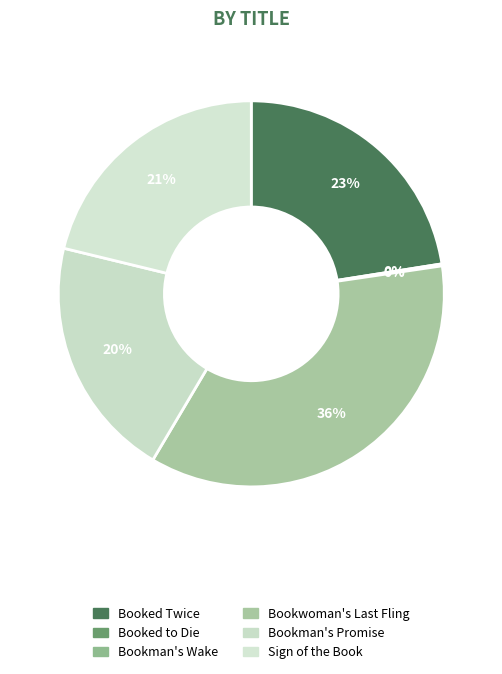

Is it true that Bookman's Wake is 0% of the pie?

True